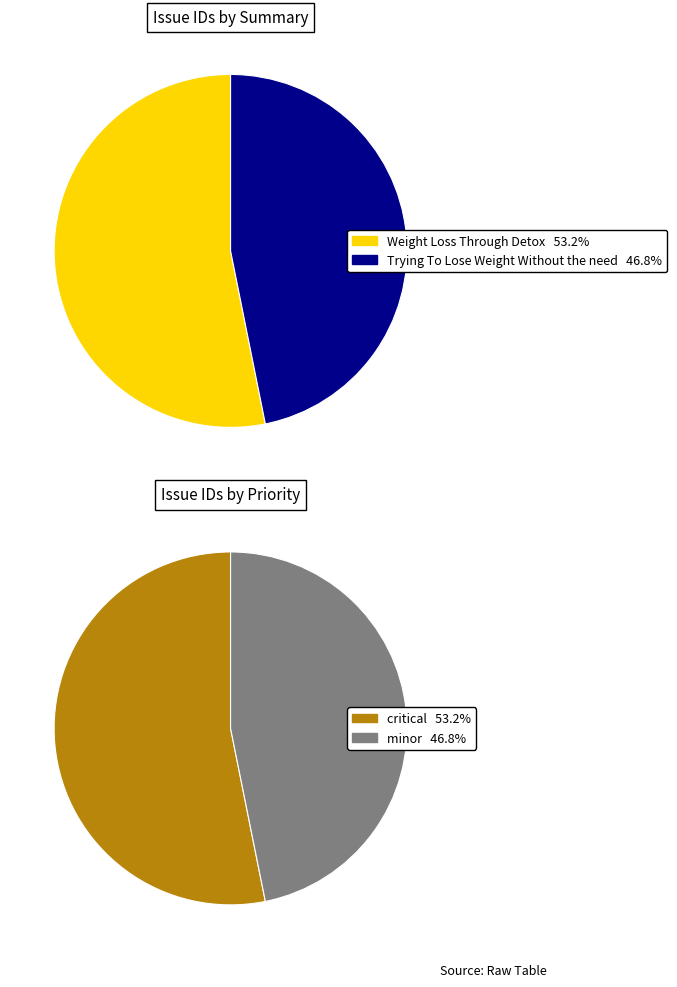

Rank the categories by value from lowest to highest.

Trying To Lose Weight Without the need, Weight Loss Through Detox